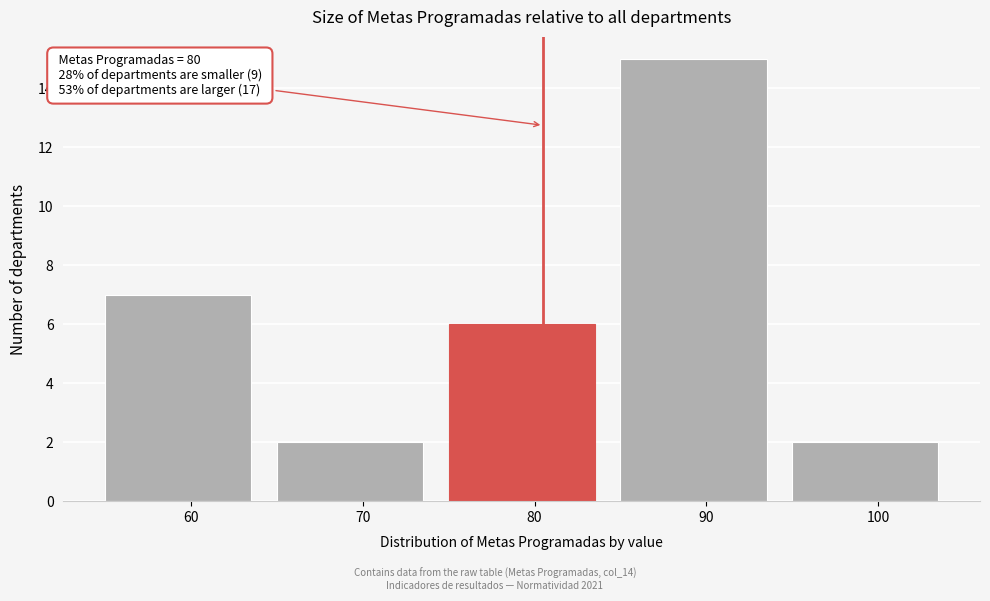

Which range on the x-axis has the tallest bar?

85 to 95